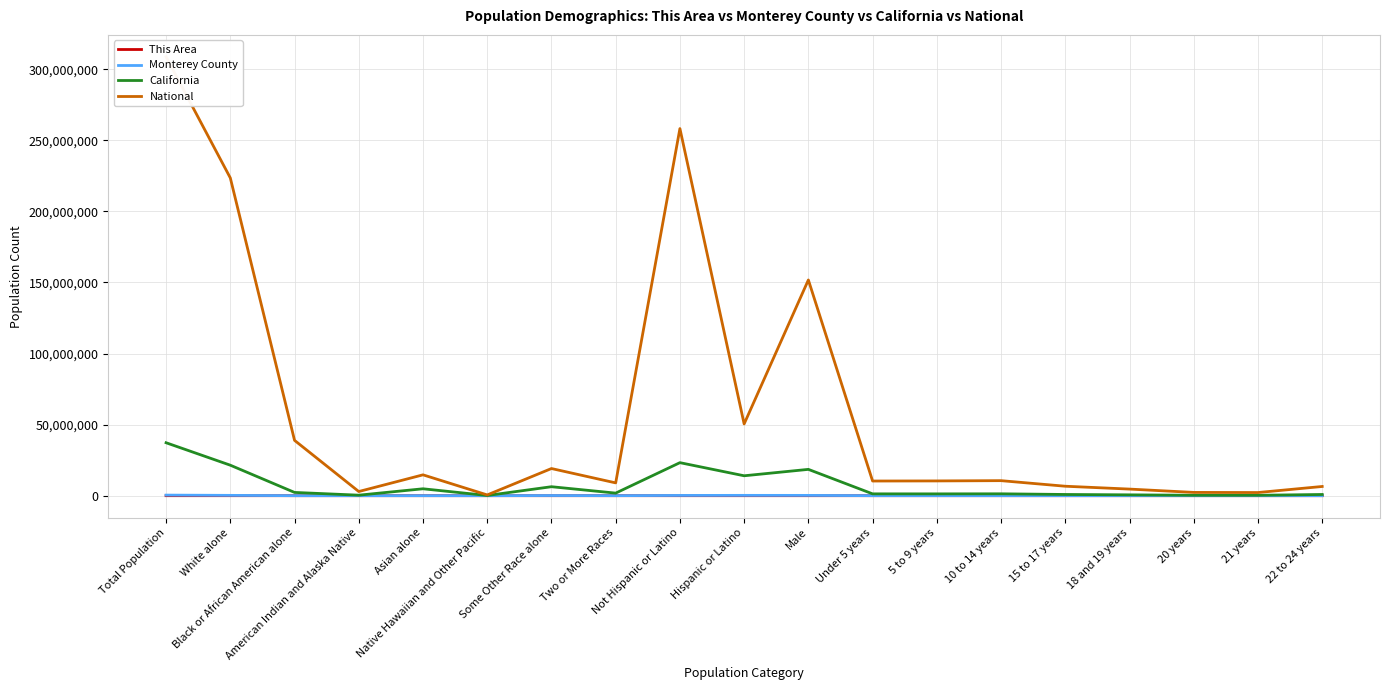

What value does the California series have at 18 and 19 years?

598024